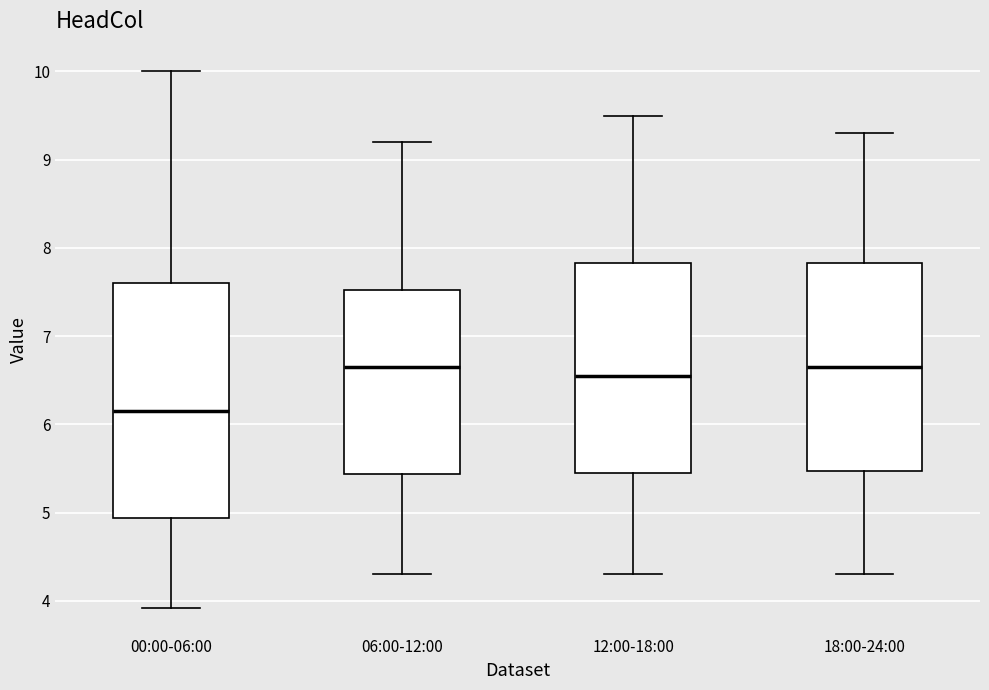

Comparing the boxes themselves (not the whiskers), which one is the tallest?

00:00-06:00